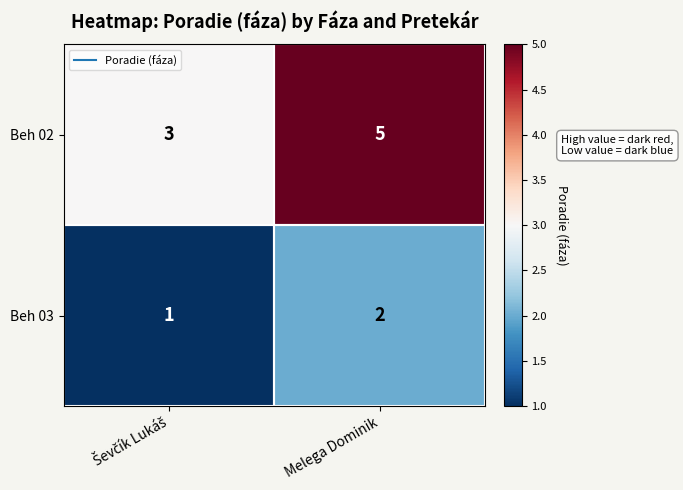

What is the sum of all Beh 02 values?

8